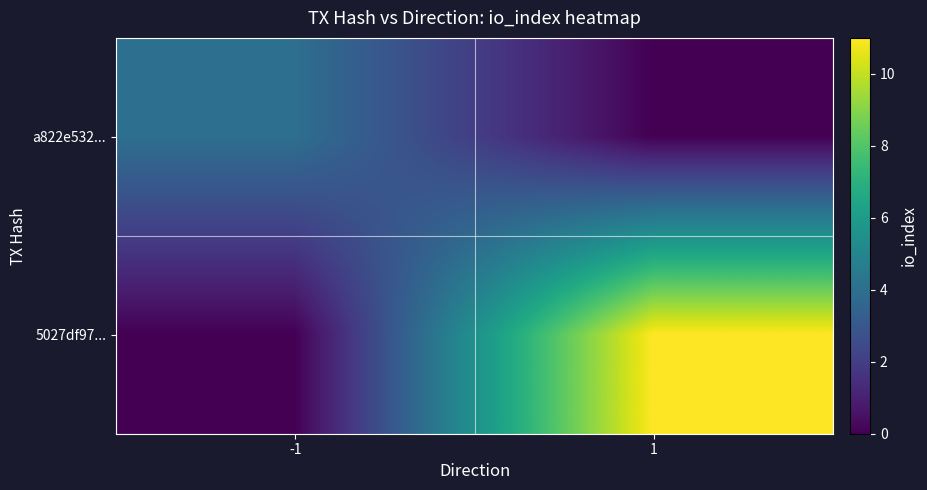

Rank the series by their average value, from highest to lowest.

5027df97..., a822e532...